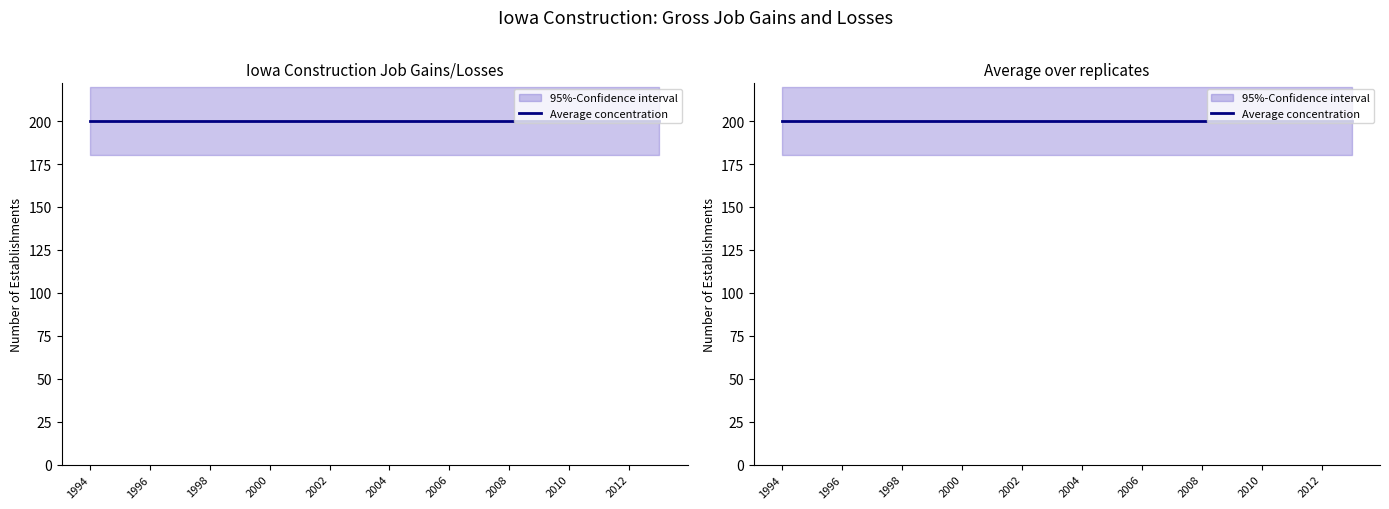

True or false: Closing establishments and Contracting Establishments cross at least once.

False